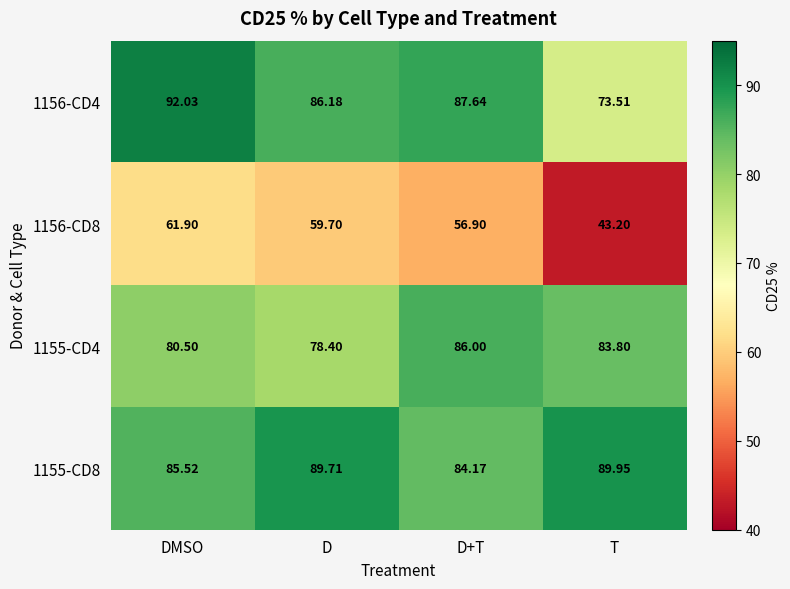

Which category has the lowest value in the 1156-CD4 series?

T